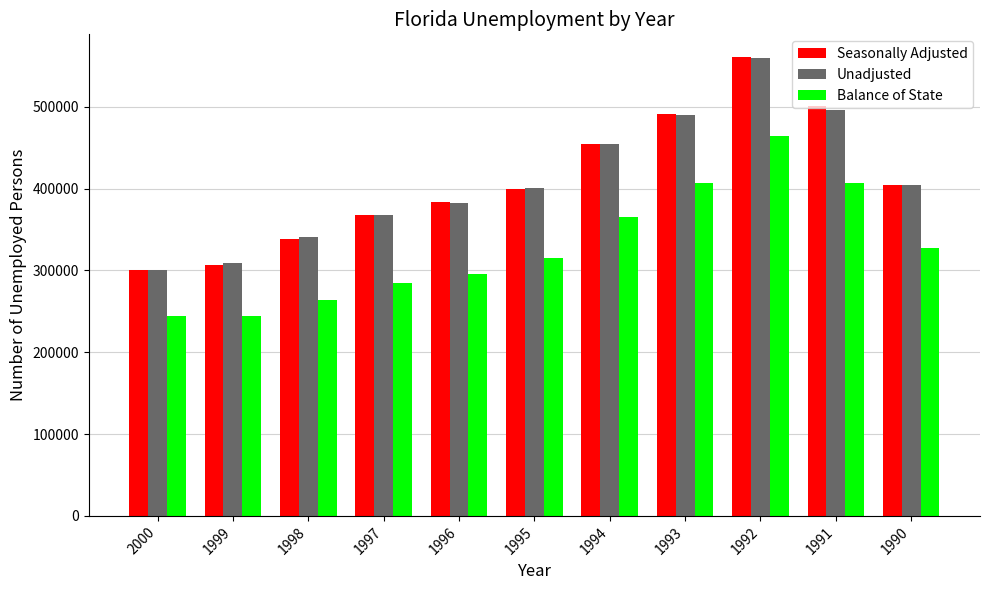

Which series has the widest spread of values?

Seasonally Adjusted